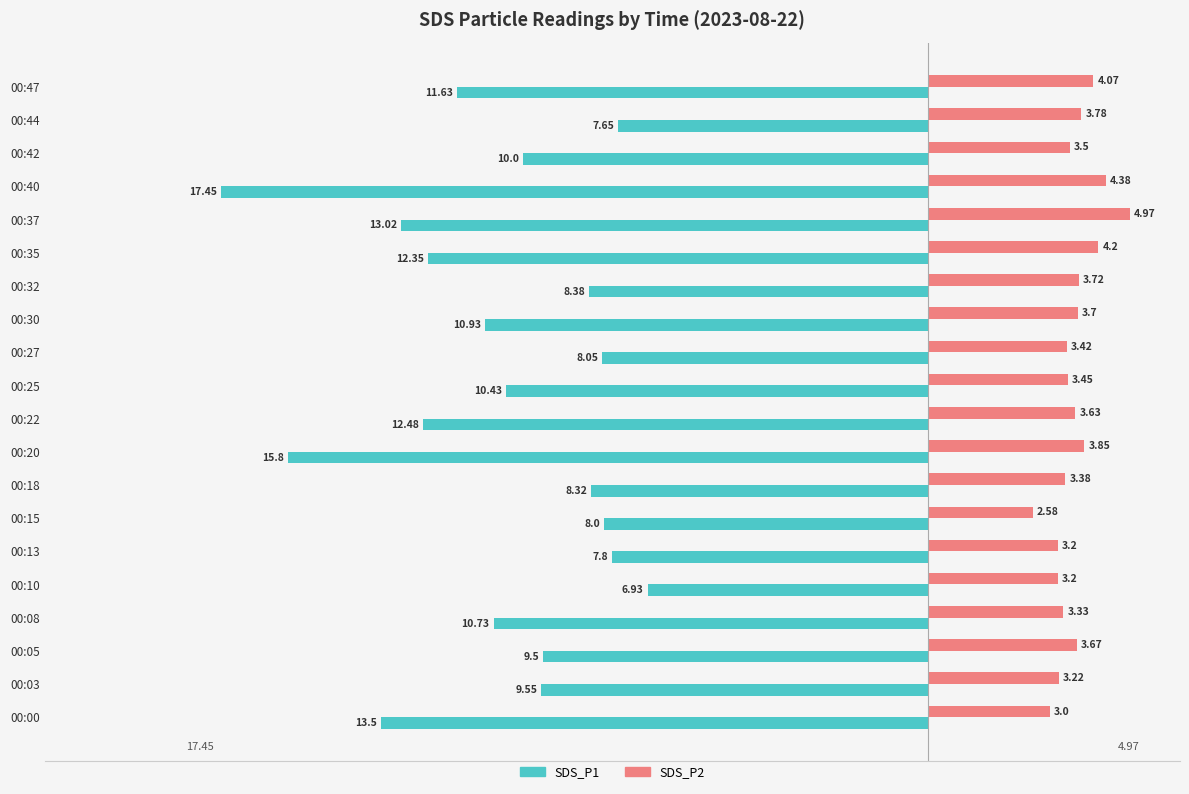

List the series in order of their peak value, lowest first.

SDS_P1, SDS_P2